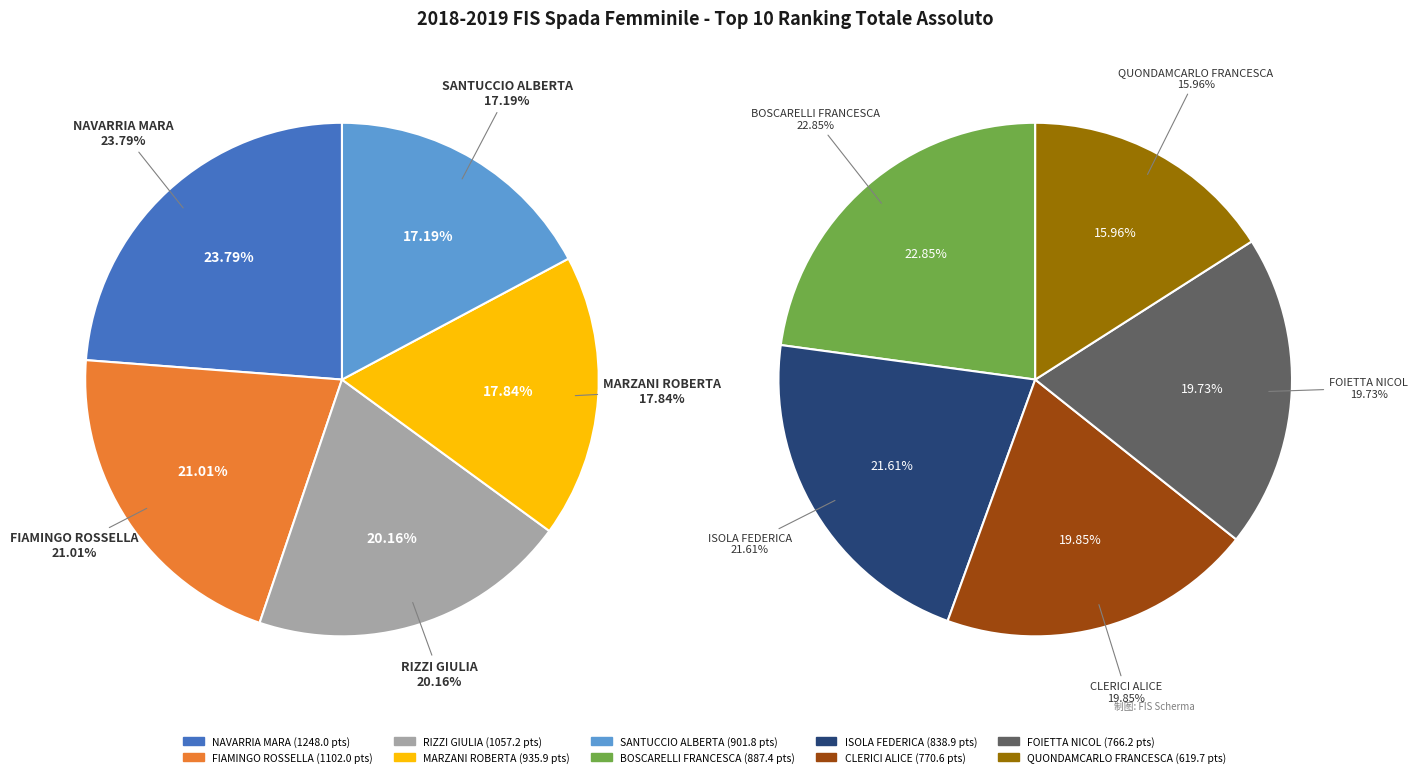

What is the ratio of the value at CLERICI ALICE to the value at SANTUCCIO ALBERTA?

0.9